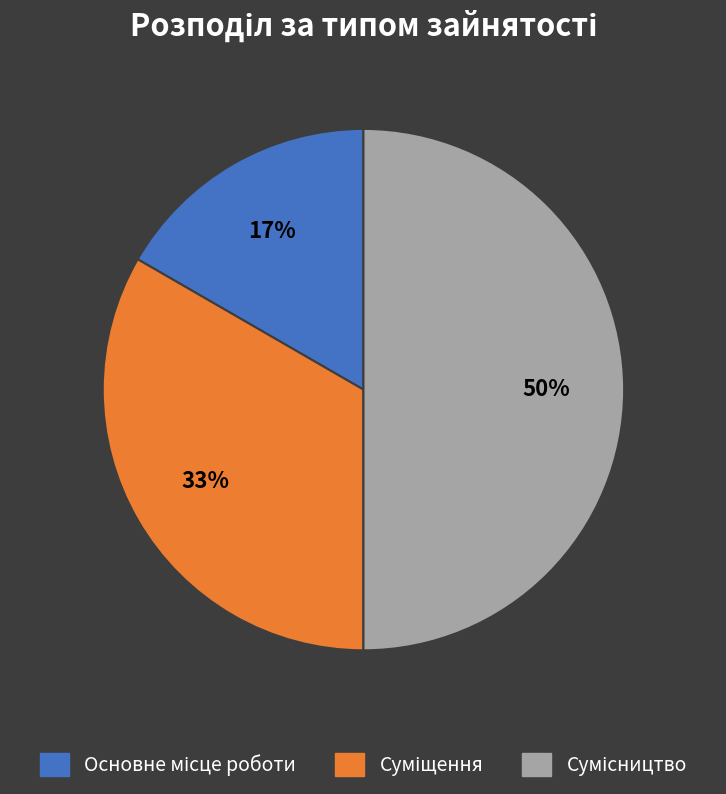

To the nearest percent, what is the average slice percentage?

33%